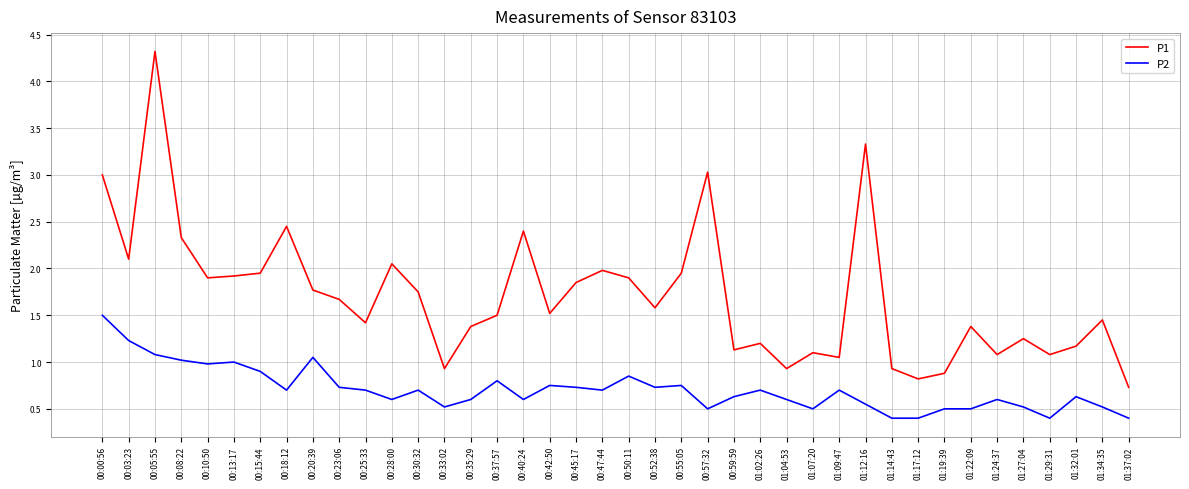

Which series has the largest total across all categories?

P1